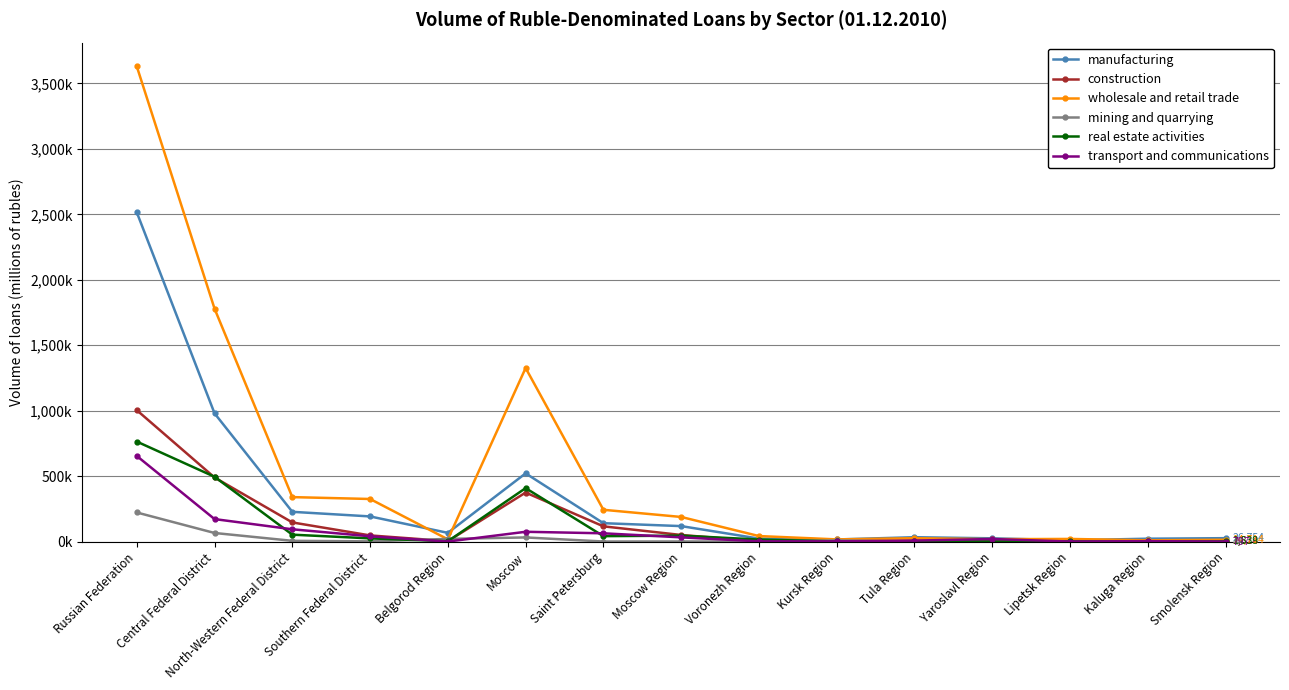

What is the lowest value of the construction series?

2098